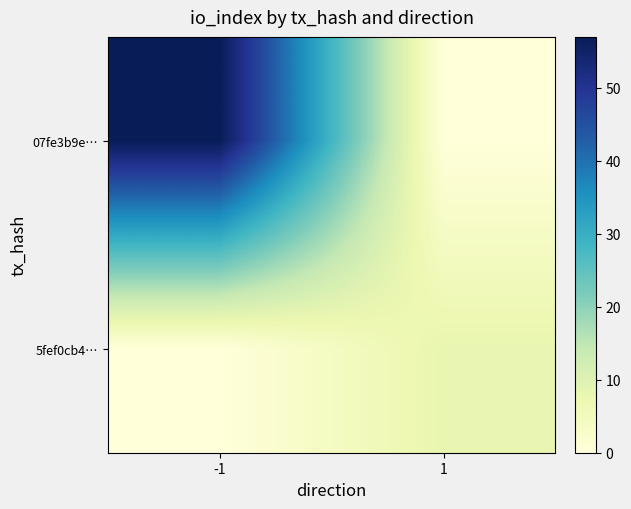

Which has a higher value, 1 or -1?

-1